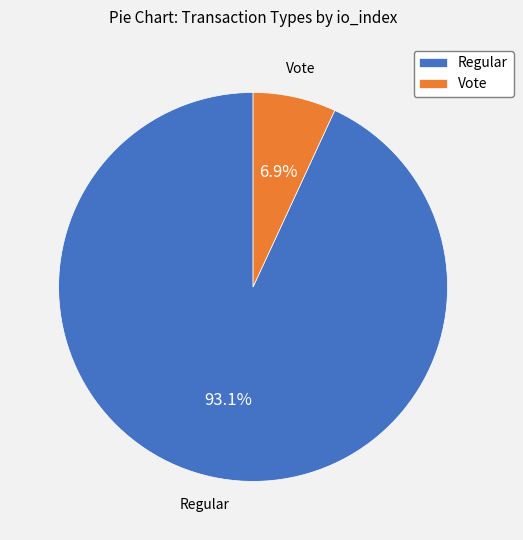

Is there a majority slice in this chart?

Yes